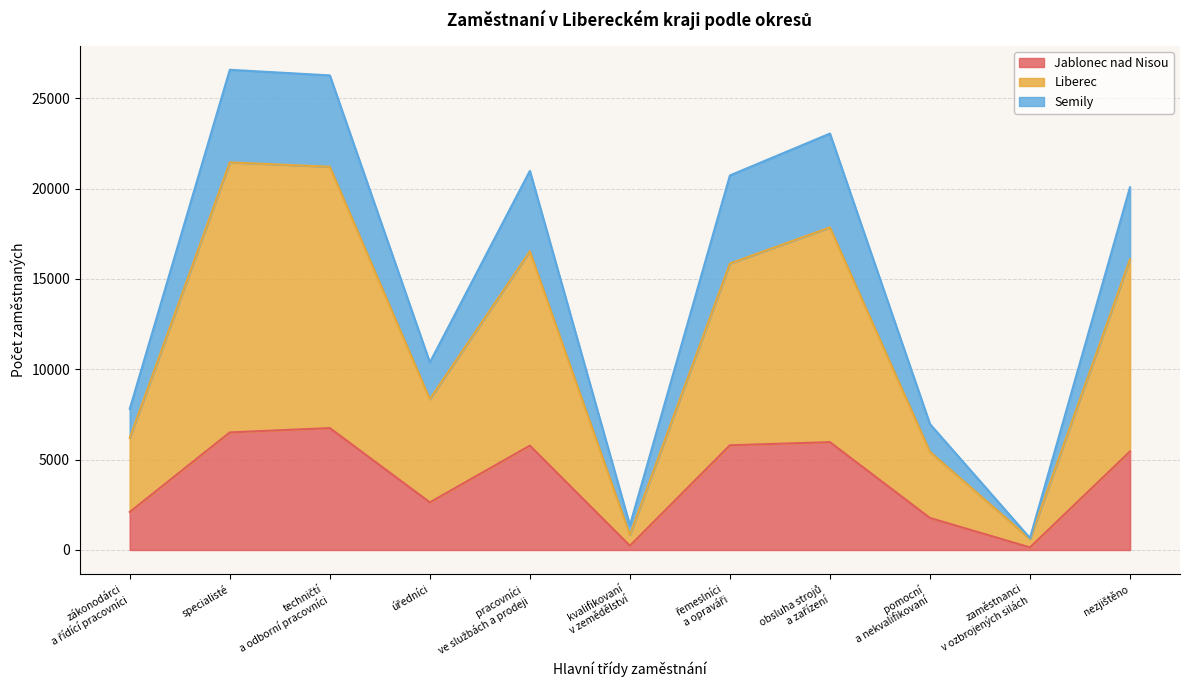

The value of Liberec at specialisté is 10820. True or false?

False